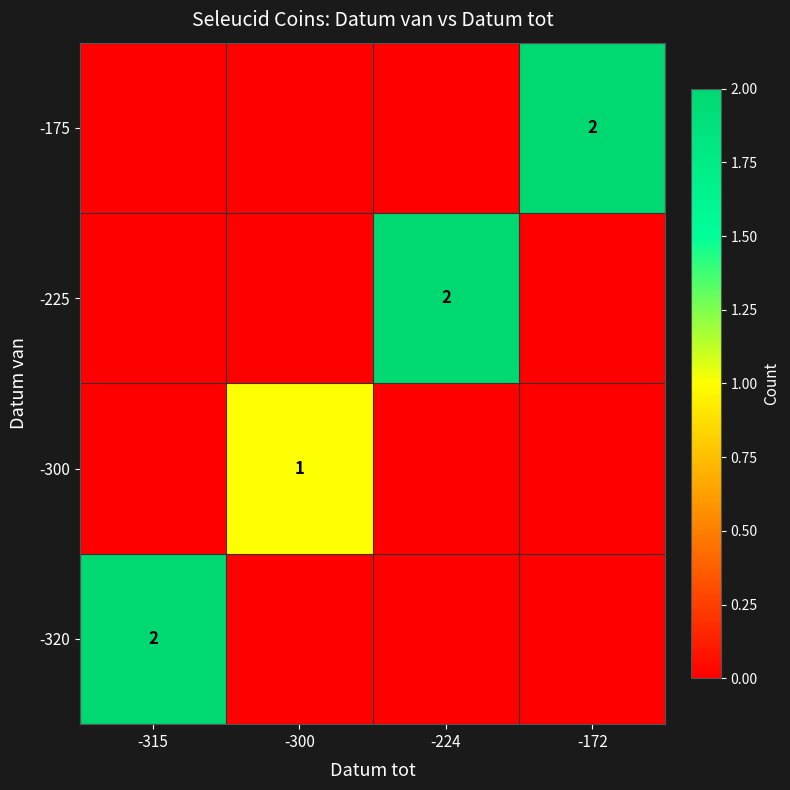

What is the difference between the highest and lowest values at -300?

1